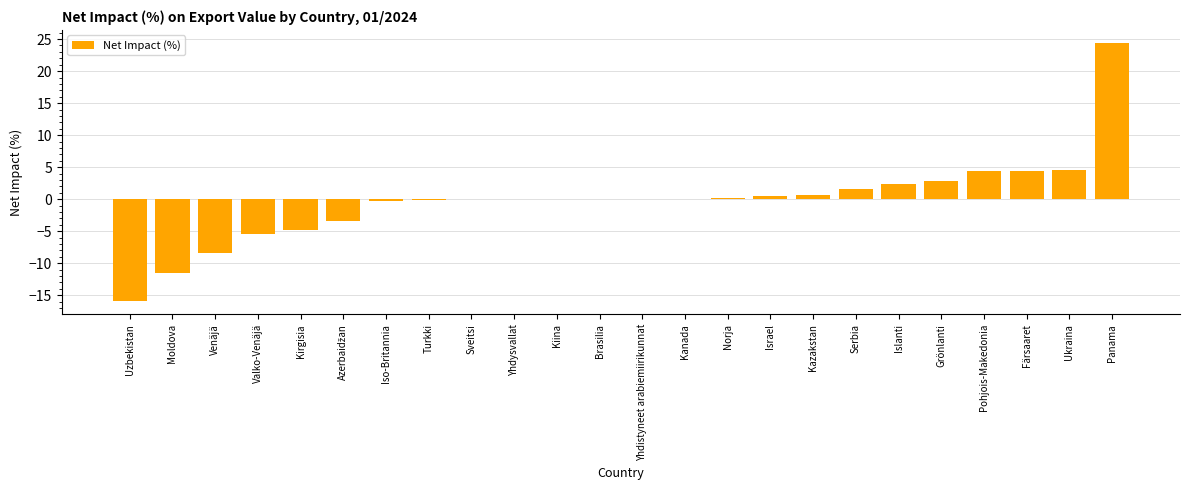

What is the sum of the values at Valko-Venäjä and Venäjä?

-13.8